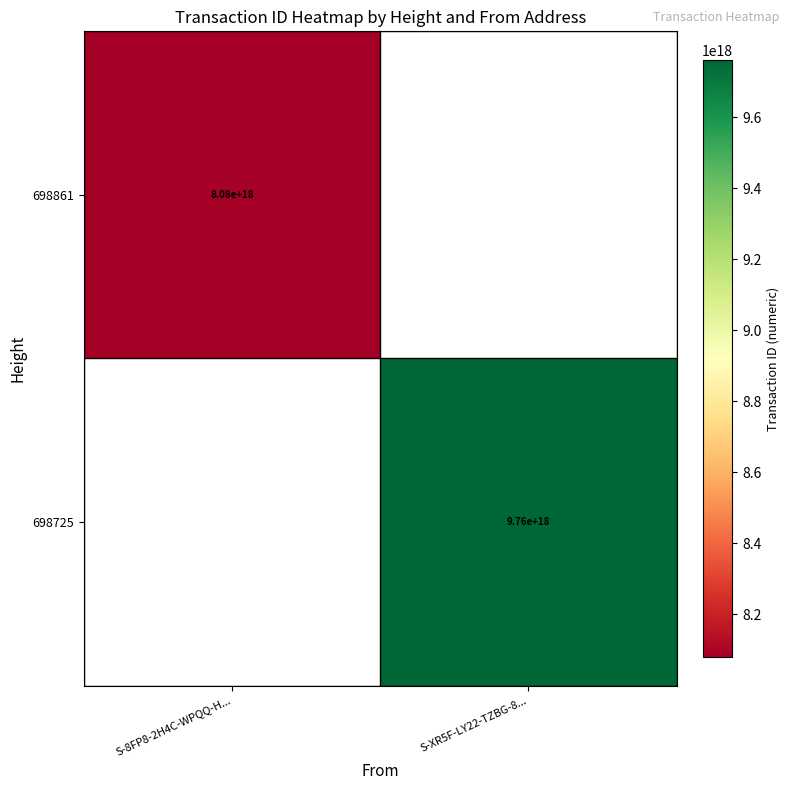

The 698861 series shows 8080000000000000000 at S-8FP8-2H4C-WPQQ-H.... True or false?

True